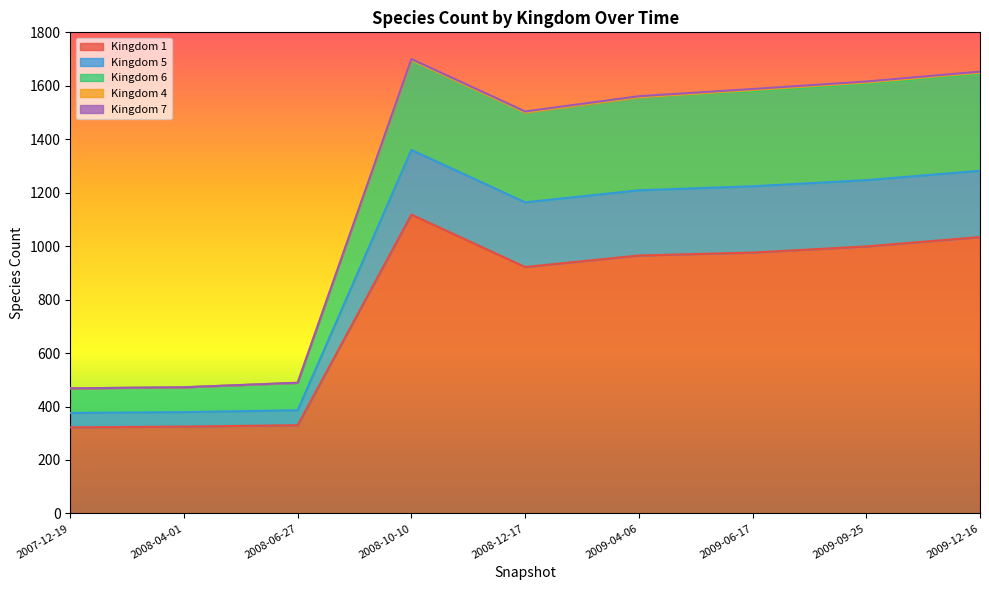

How many data points in Kingdom 6 are less than 1557?

4